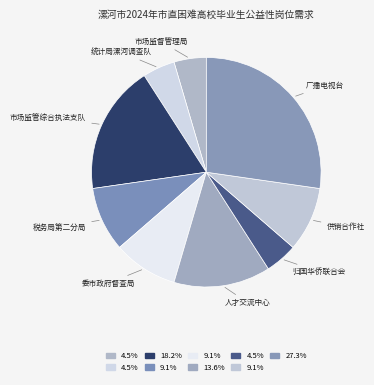

Which slice is the smallest?

漯河市市场监督管理局